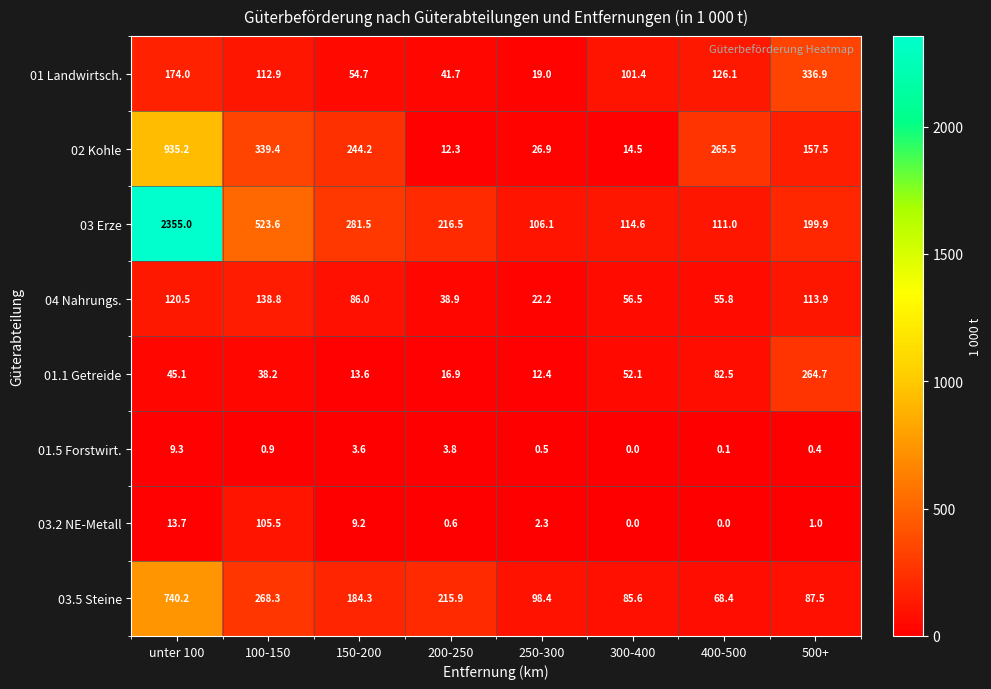

Between 250-300 and 500+, which series saw the biggest shift?

01 Landwirtsch.